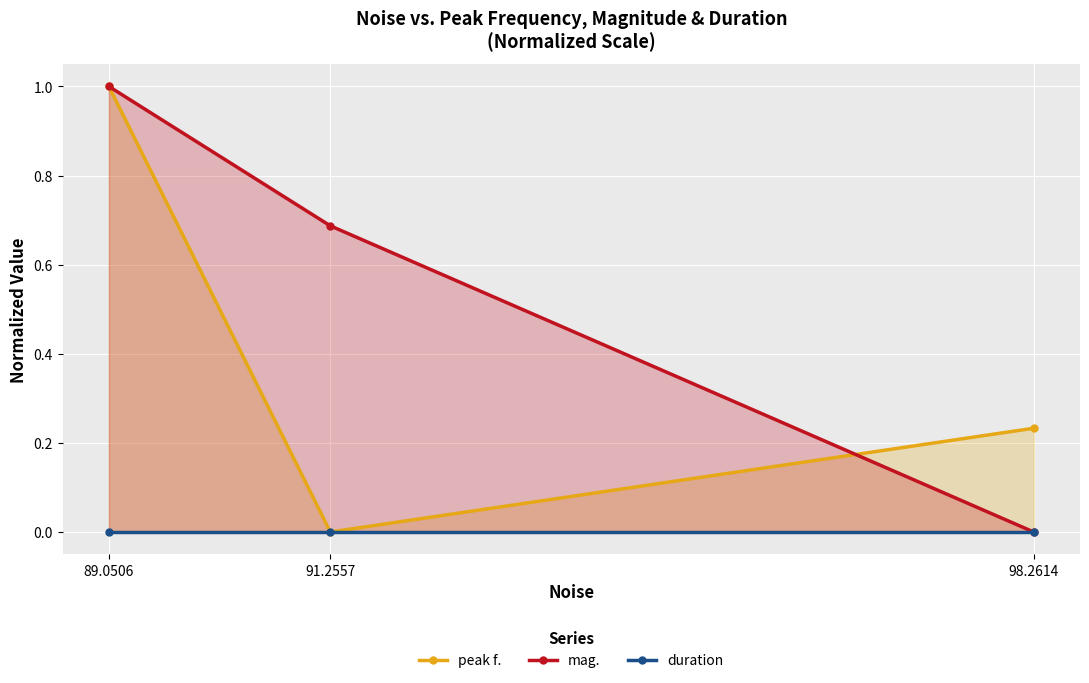

The value of mag. at 89.0506 is 1.3. True or false?

False